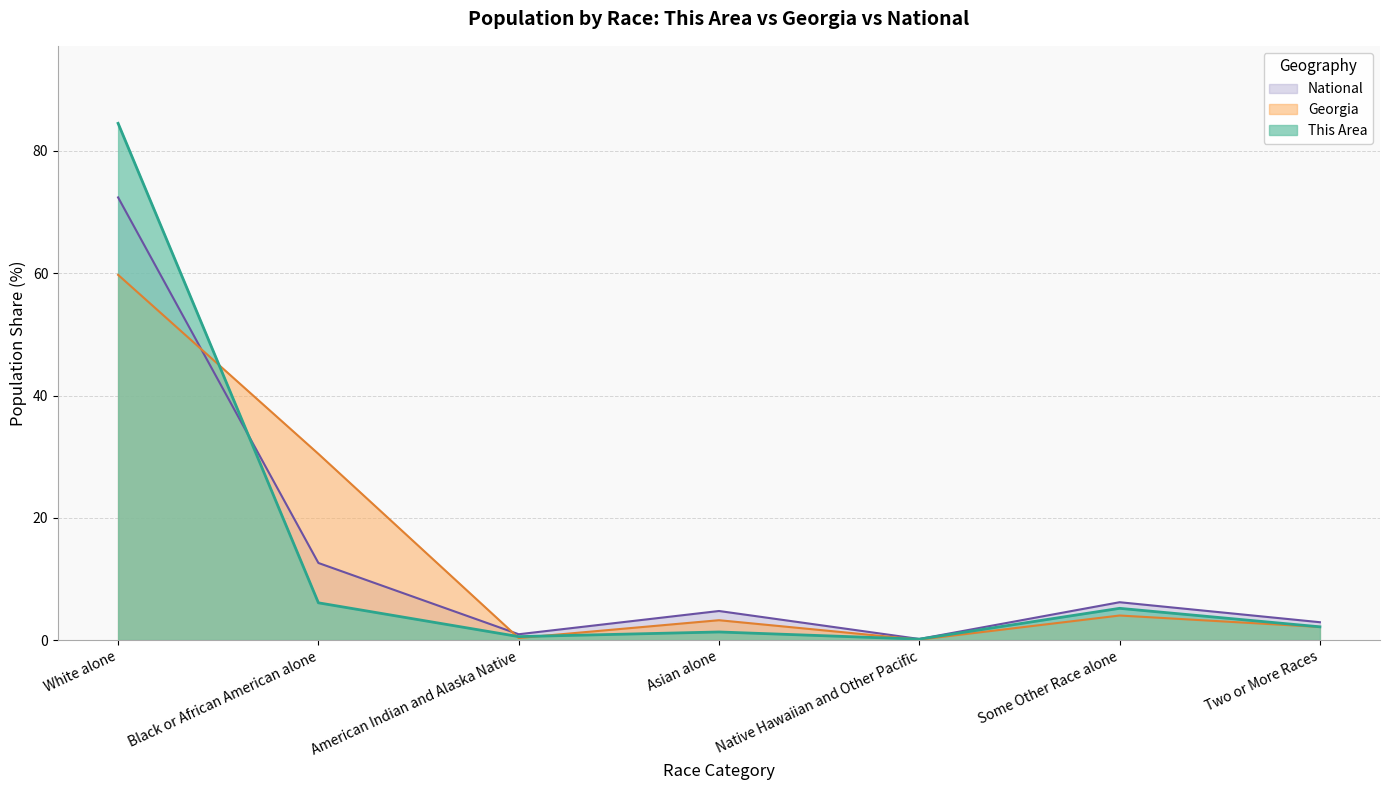

Is the value of This Area at Black or African American alone greater than the value of Georgia at Black or African American alone?

No